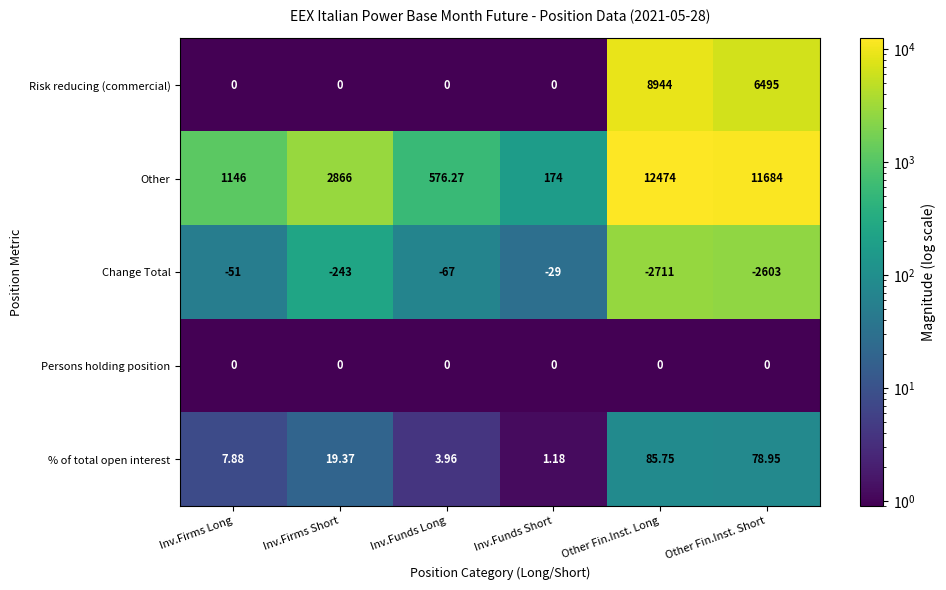

Which series has the largest range (max minus min)?

Other